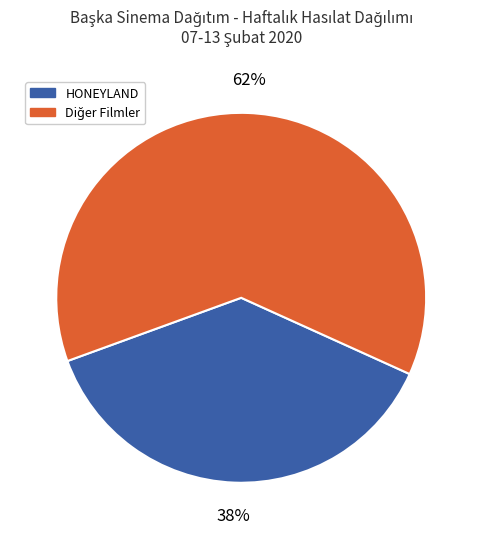

Is there a majority slice in this chart?

Yes